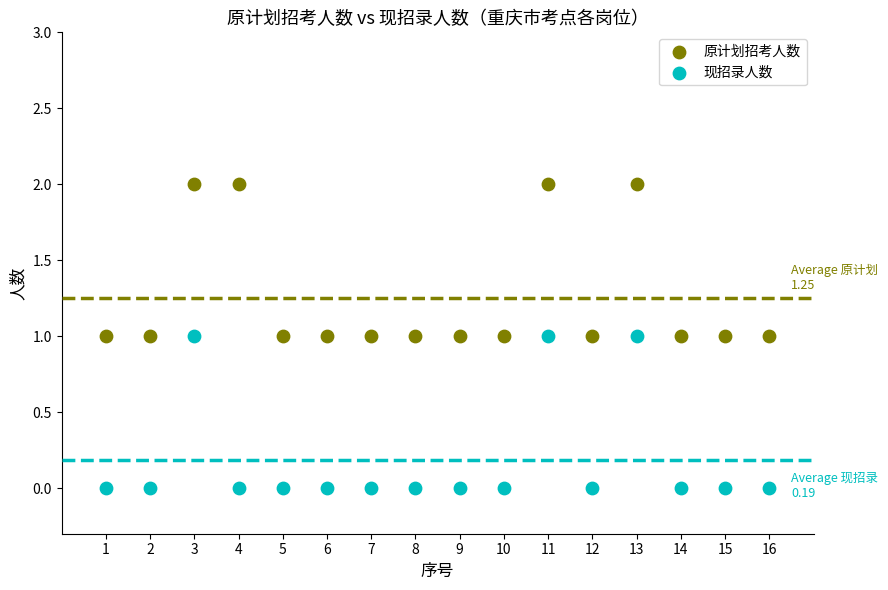

What are all the series names shown in the legend?

原计划招考人数, 现招录人数